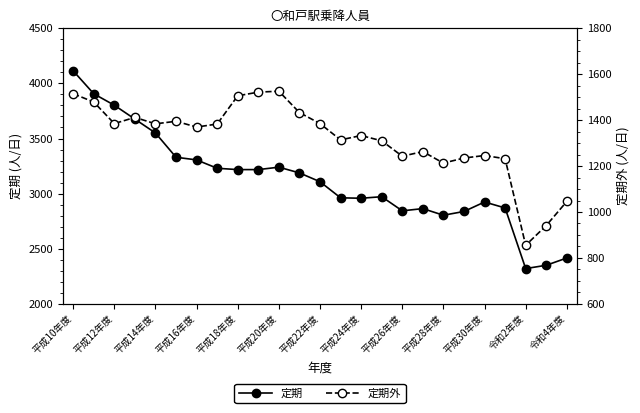

What is the difference between the 定期 values at 15 and 20?

48